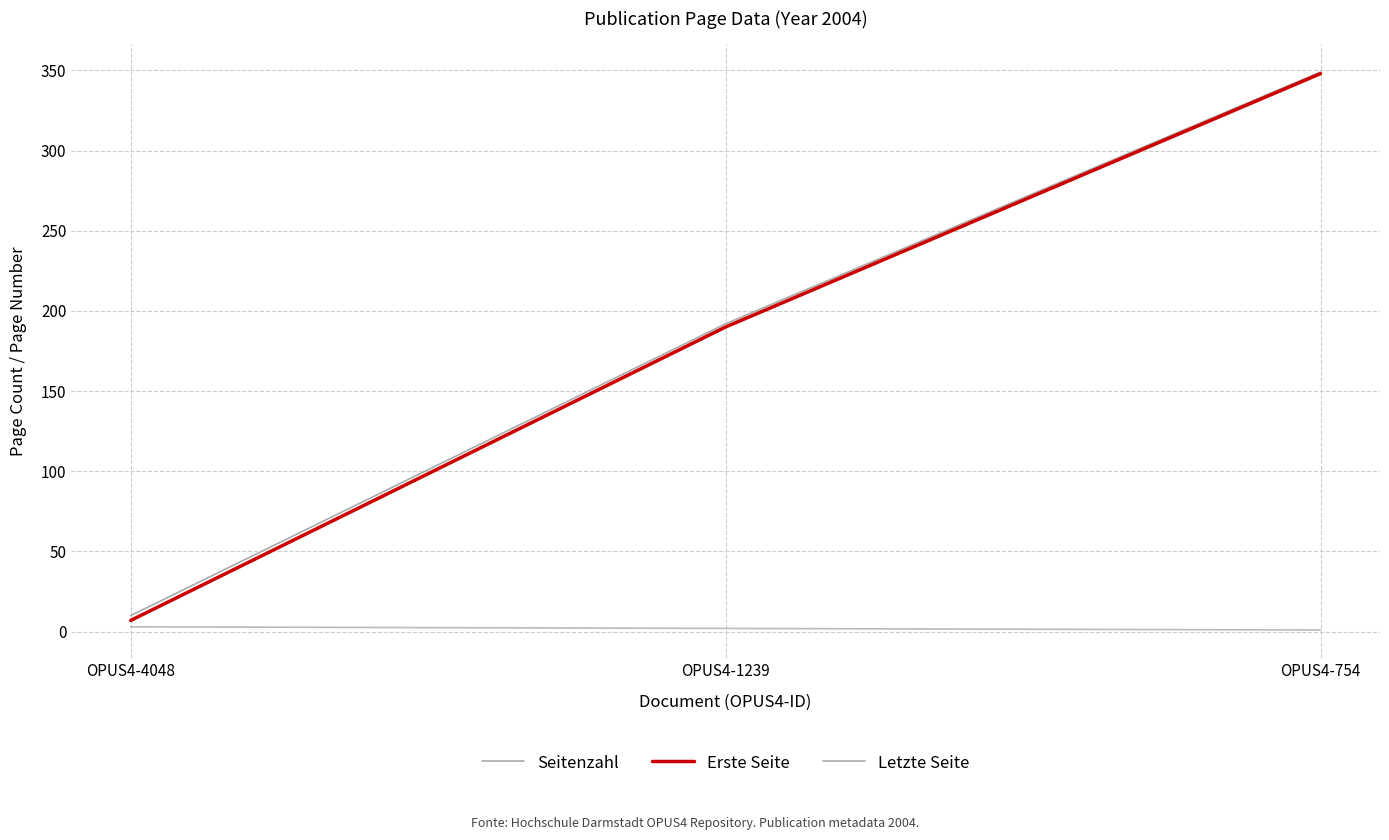

Does the chart have visible grid lines?

Yes